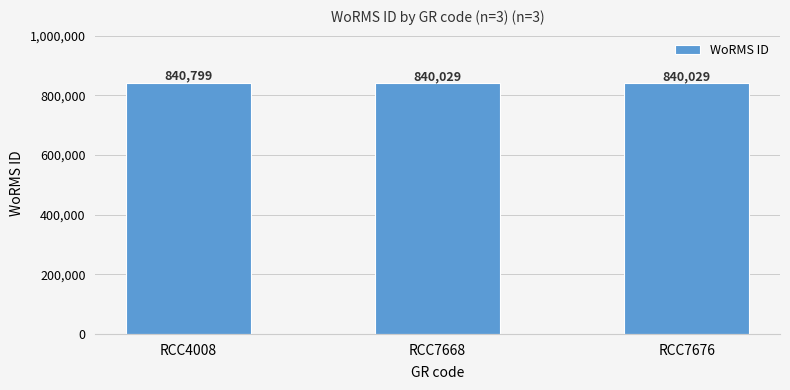

What is the ratio of the value at RCC4008 to the value at RCC7668?

1.0